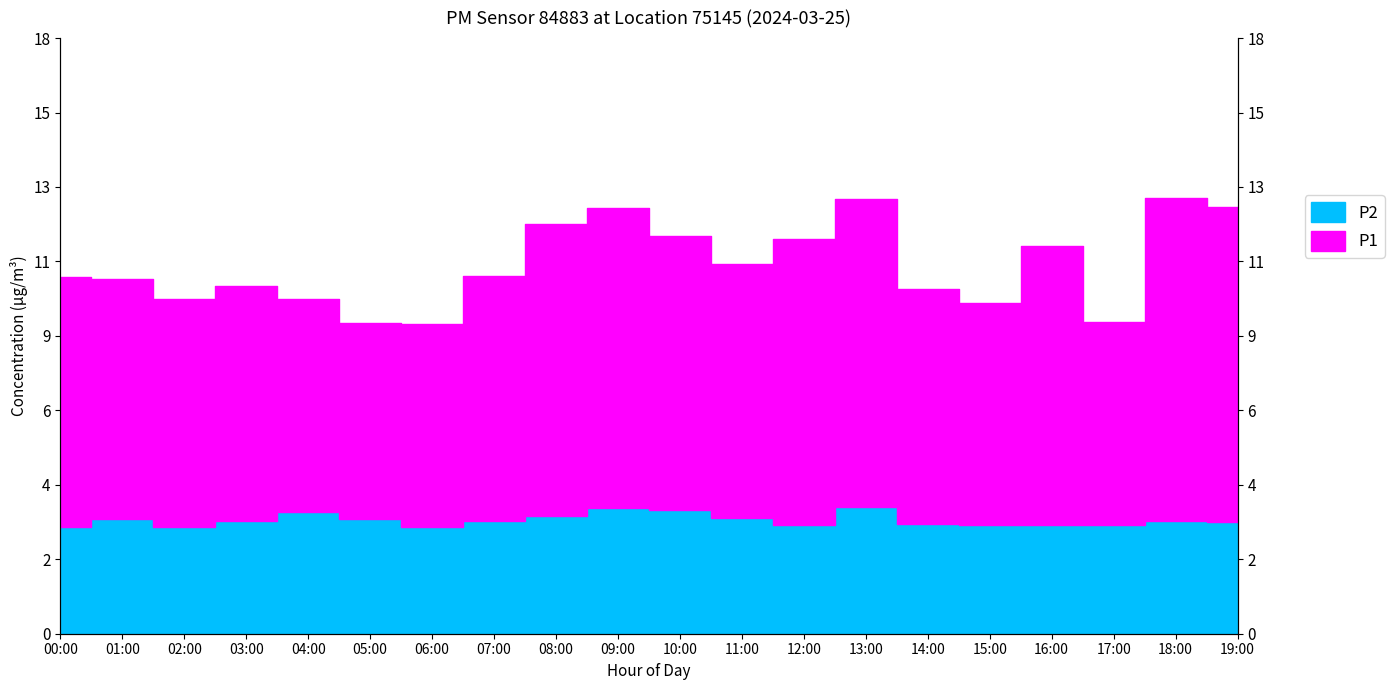

The value of P2 at 01:00 is 4.8. True or false?

False